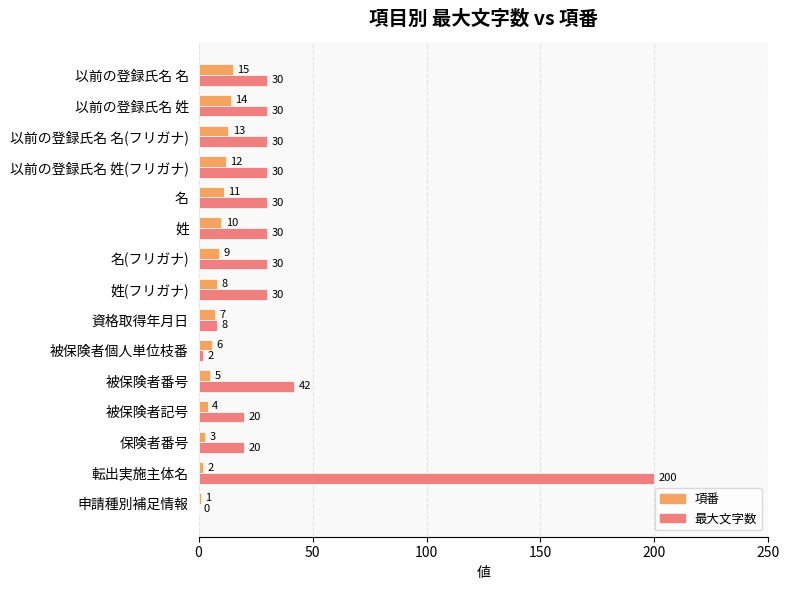

What is the sum of all 最大文字数 values?

532